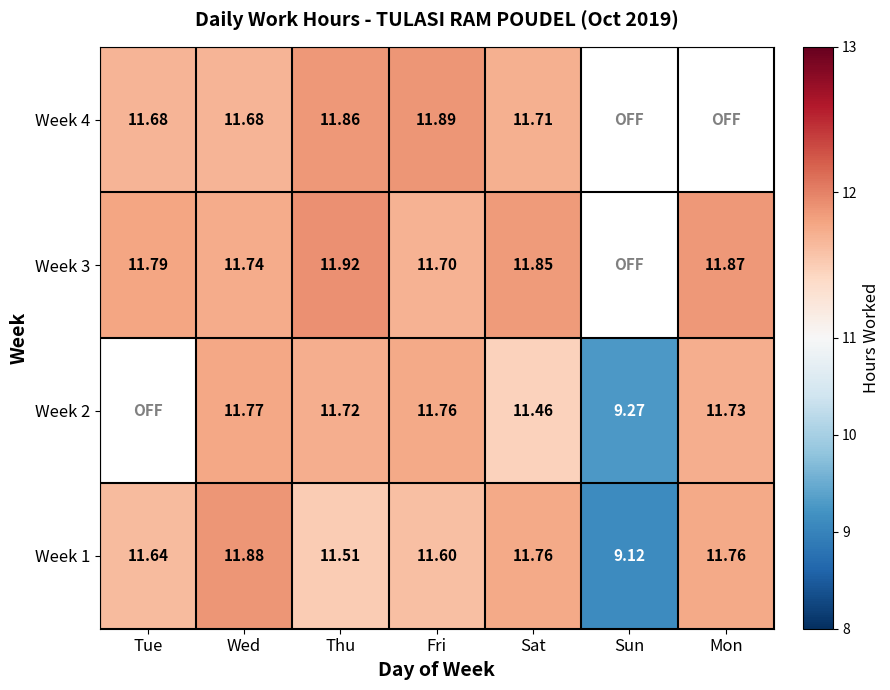

The Week 2 series shows 7.4 at Thu. True or false?

False